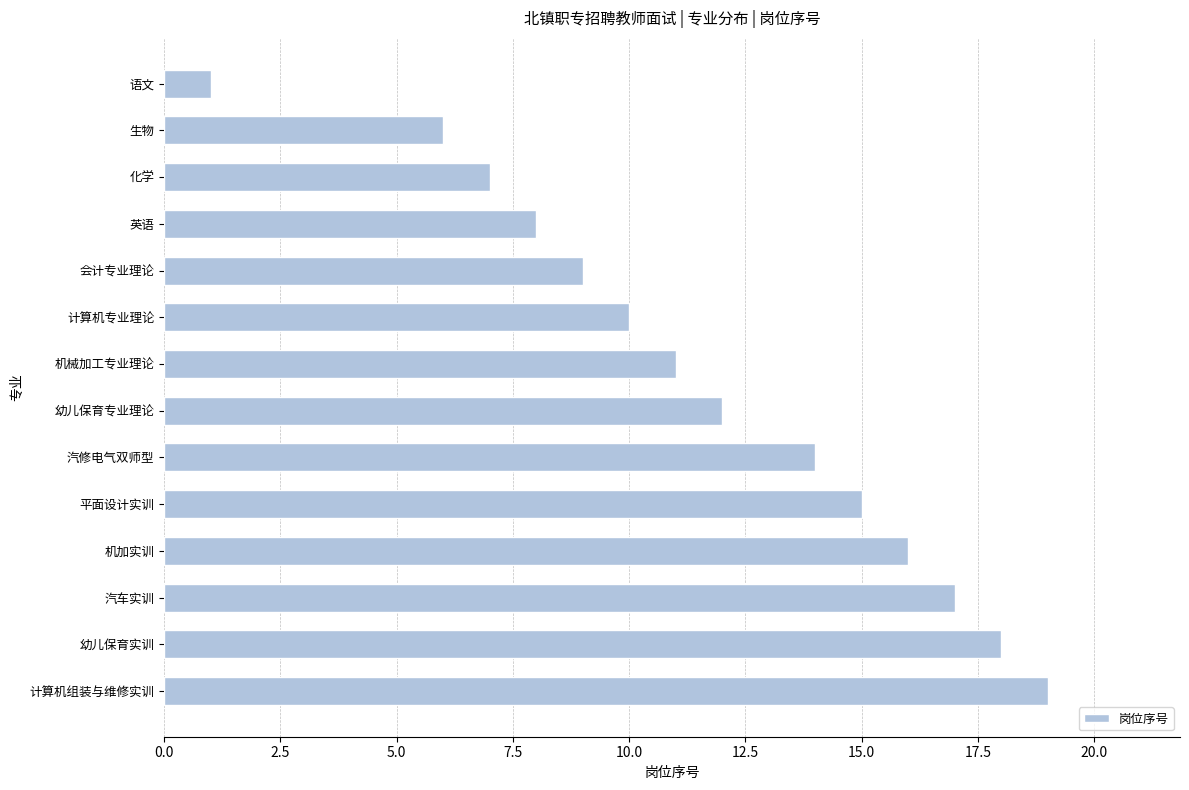

What is the minimum value shown in the chart?

1